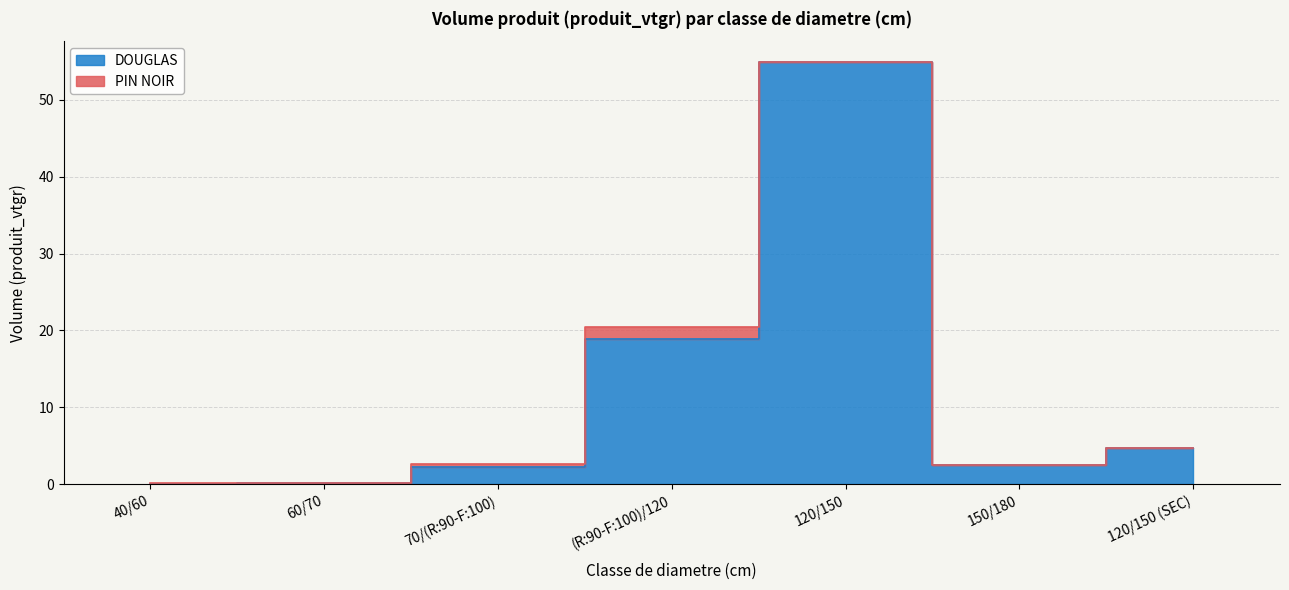

How many lines are shown in the chart?

1